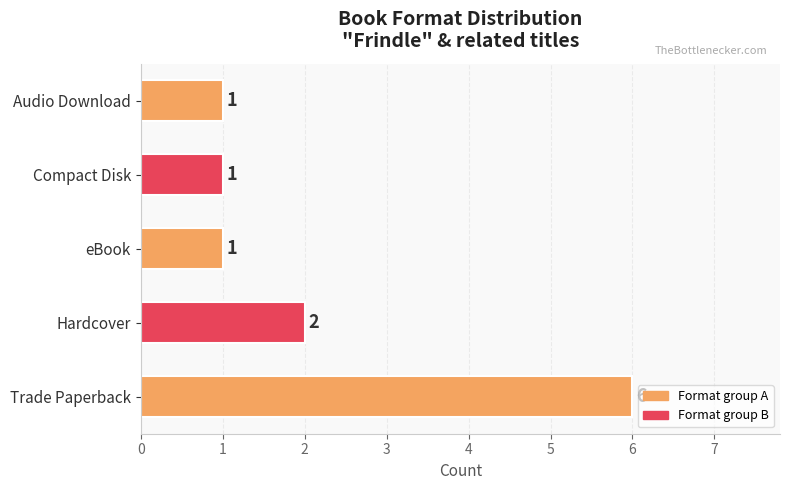

Is it true that the value at eBook is 1?

True